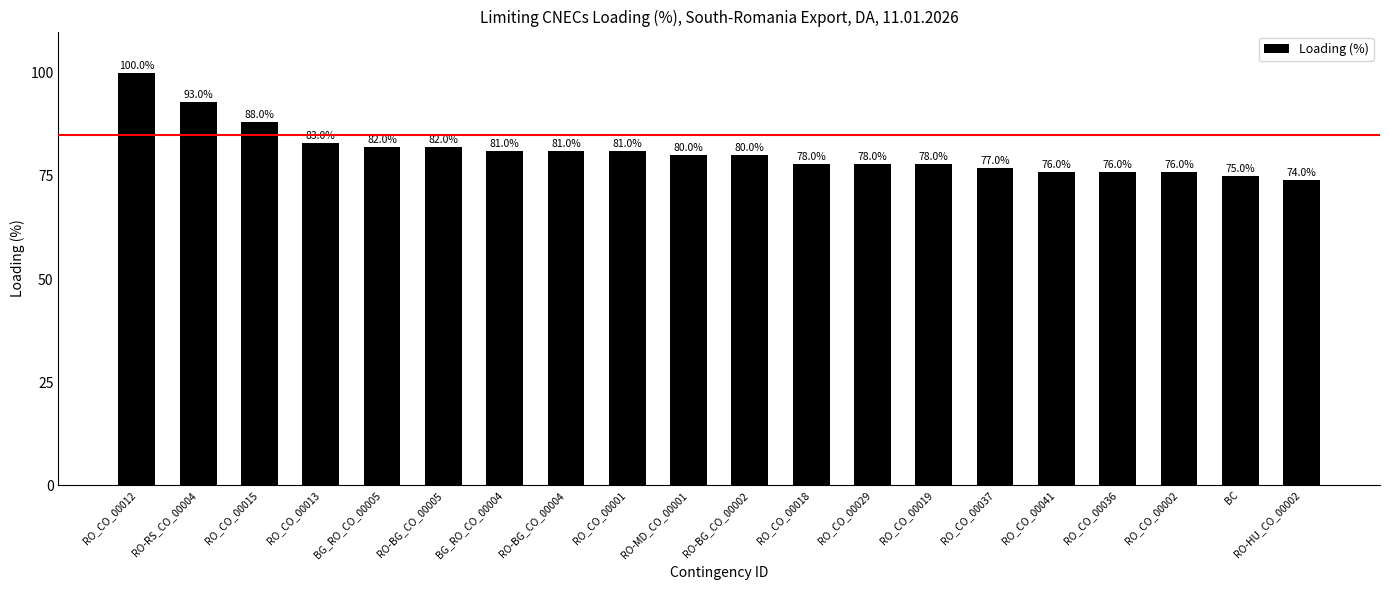

Reading left to right, extract all data points from this chart.

RO_CO_00012=100	RO-RS_CO_00004=93	RO_CO_00015=88	RO_CO_00013=83	BG_RO_CO_00005=82	RO-BG_CO_00005=82	BG_RO_CO_00004=81	RO-BG_CO_00004=81	RO_CO_00001=81	RO-MD_CO_00001=80	RO-BG_CO_00002=80	RO_CO_00018=78	RO_CO_00029=78	RO_CO_00019=78	RO_CO_00037=77	RO_CO_00041=76	RO_CO_00036=76	RO_CO_00002=76	BC=75	RO-HU_CO_00002=74